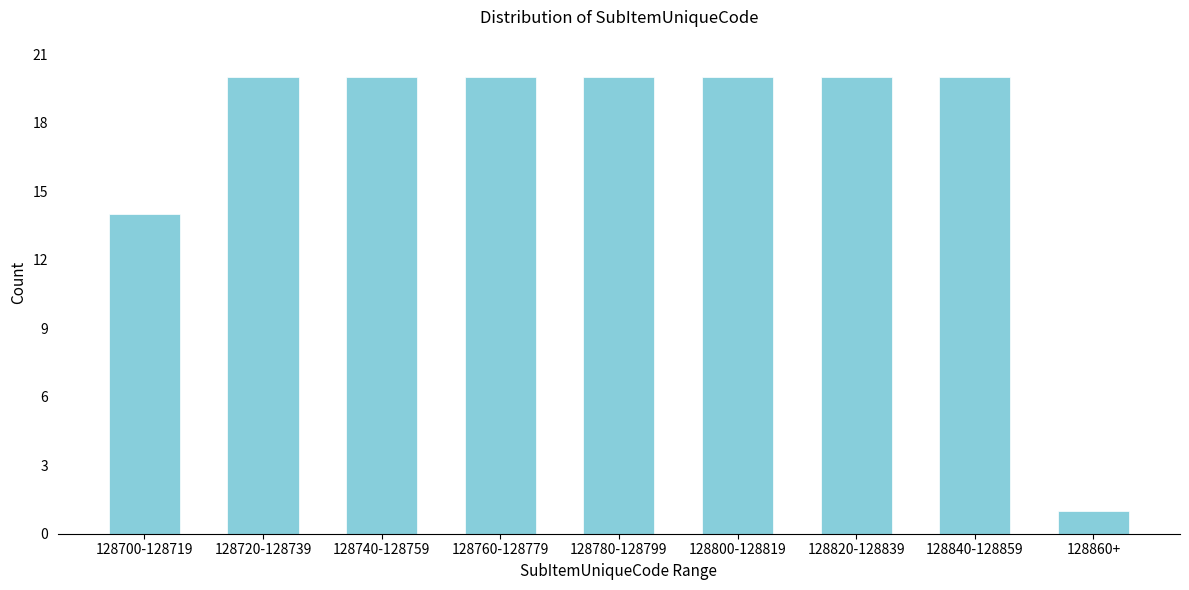

Reading left to right, what are all the values shown in this chart?

14	20	20	20	20	20	20	20	1